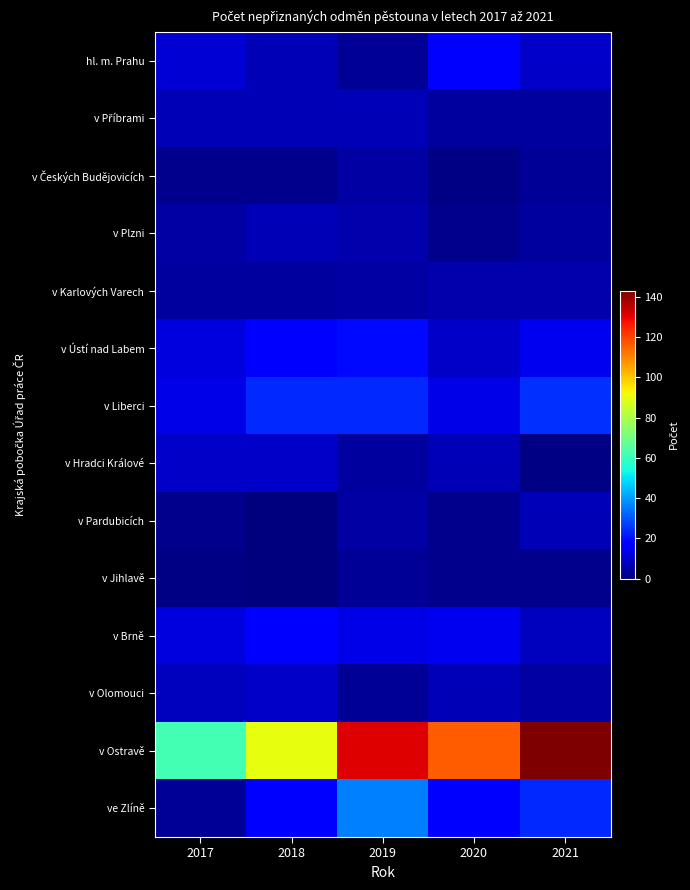

At which category does the chart reach its minimum across all series?

2018